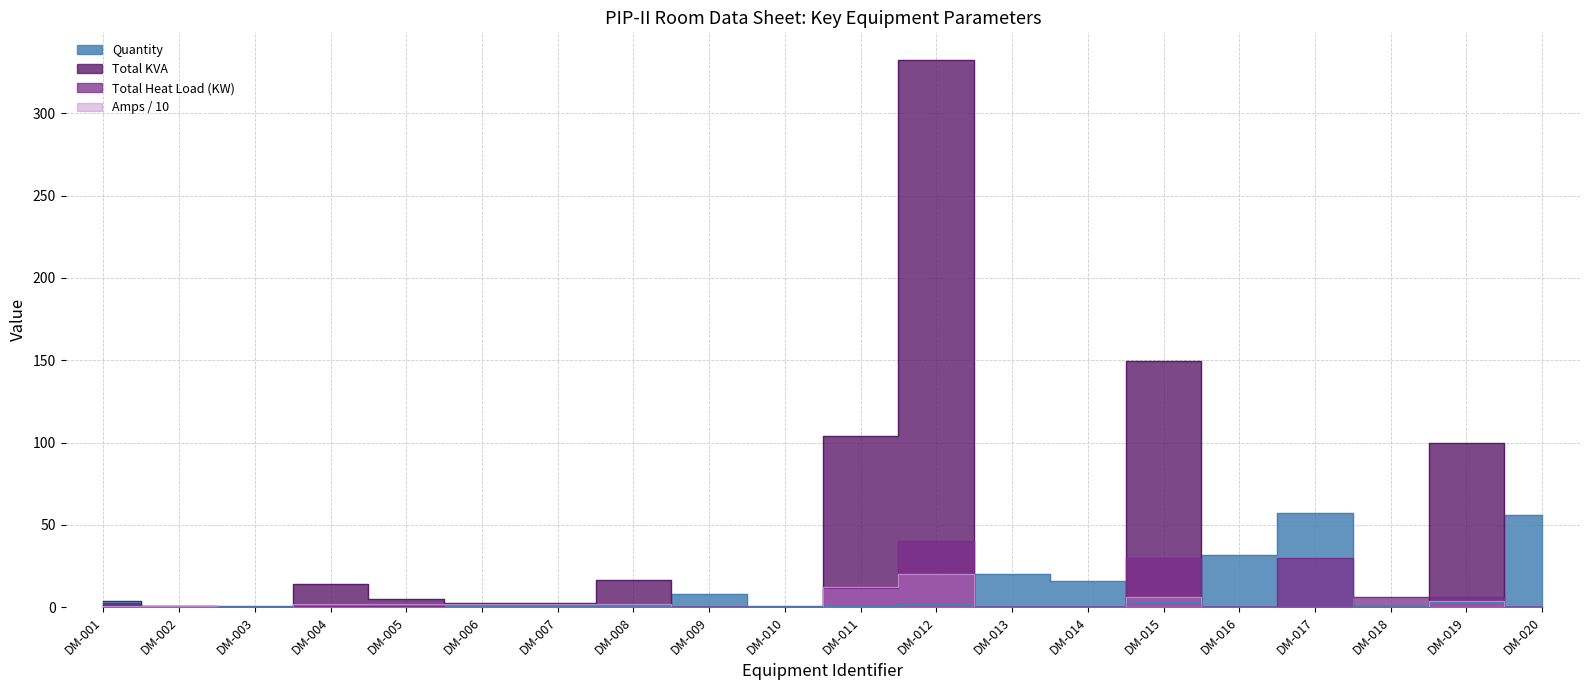

How many lines are shown in the chart?

4